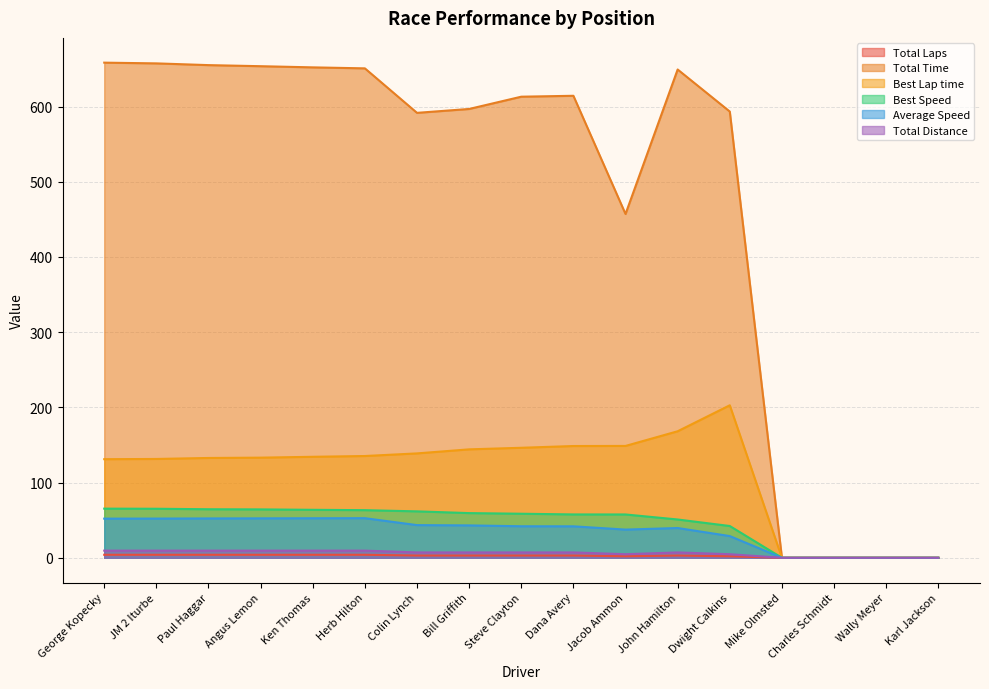

What is the average value of the Total Laps series?

2.5